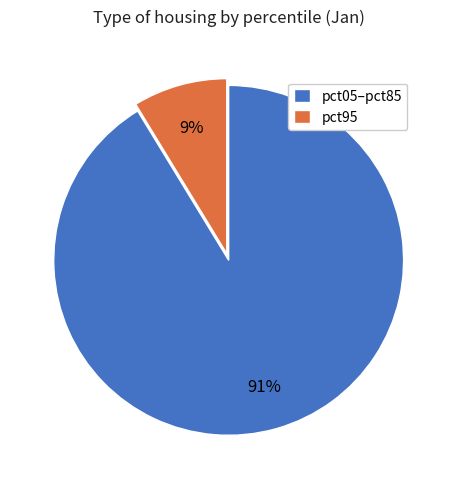

Which slice is the largest?

pct05–pct85